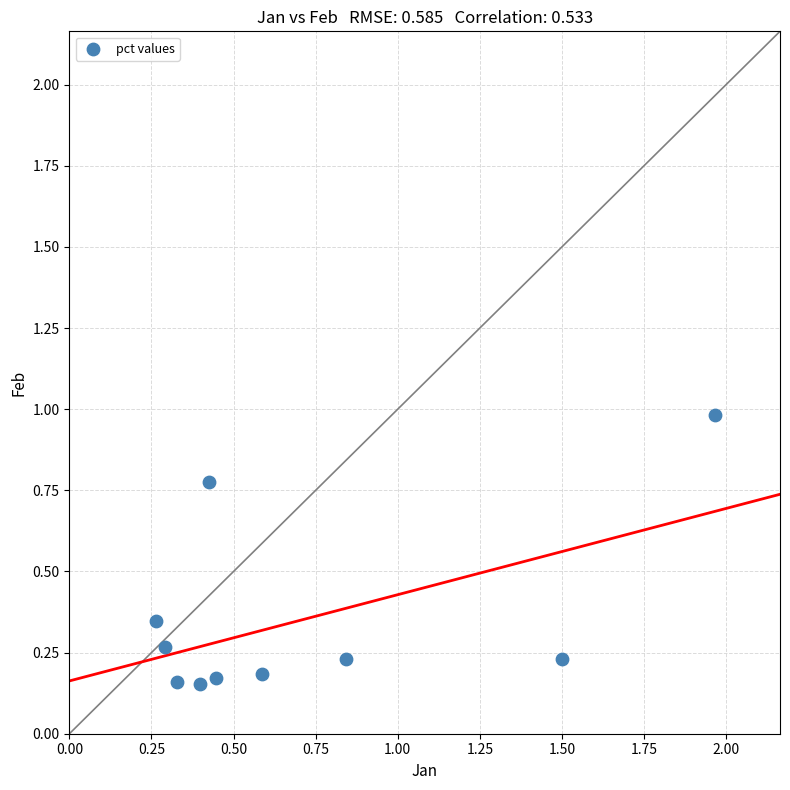

What is the average Y value?

0.4